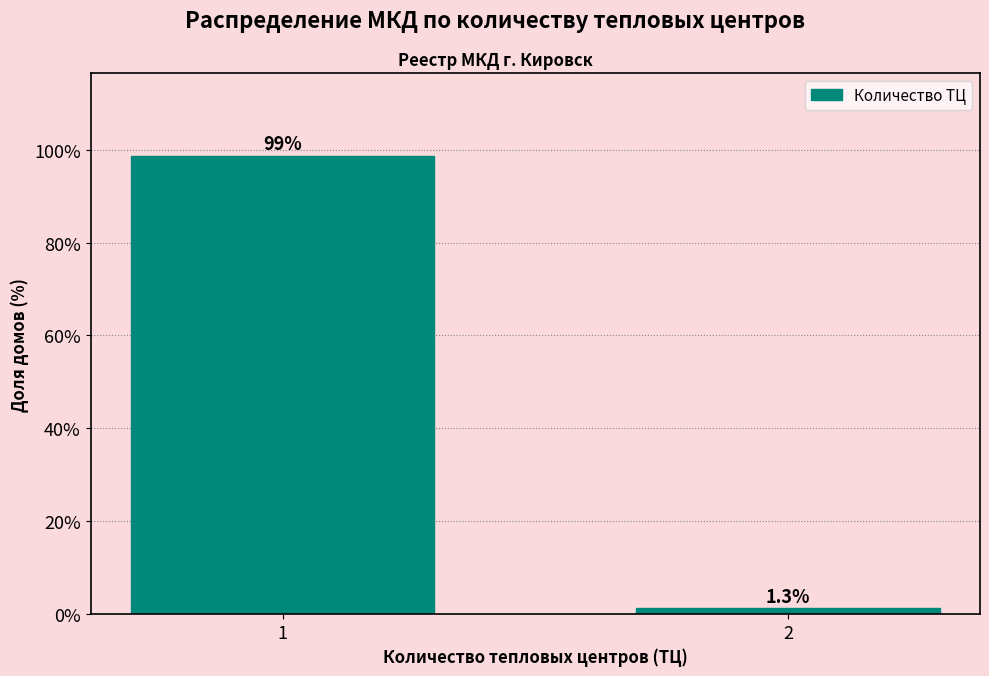

Reading right to left, transcribe all the data shown in this chart.

2=1.3	1=98.7